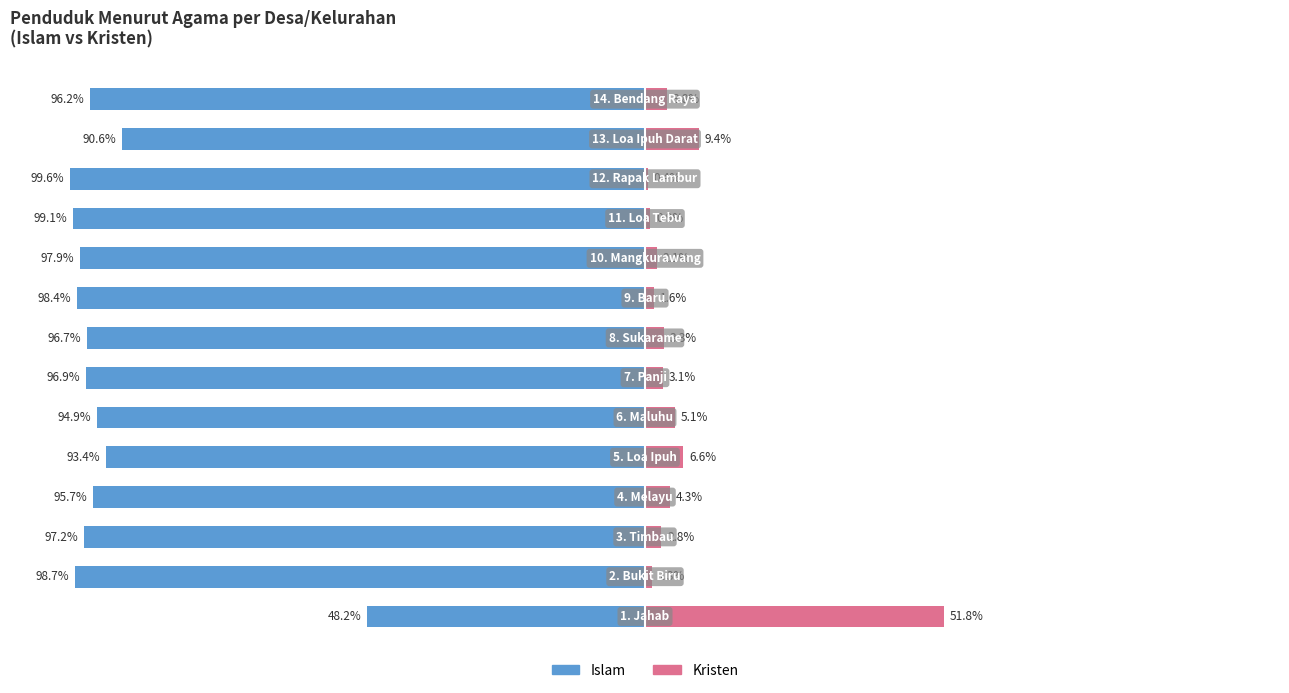

What is the average value of the Islam series?

-93.1